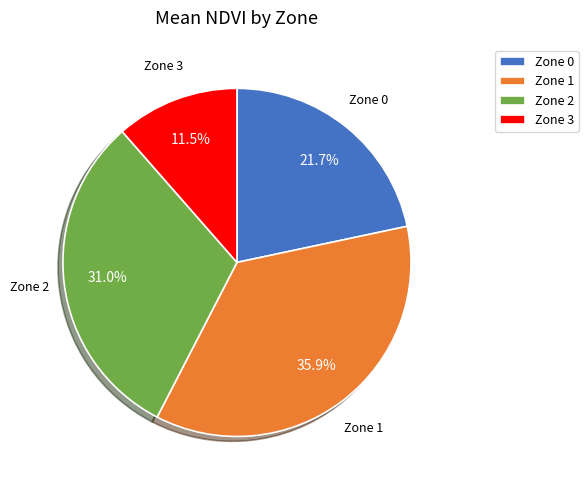

To the nearest percent, what is the average slice percentage?

25%